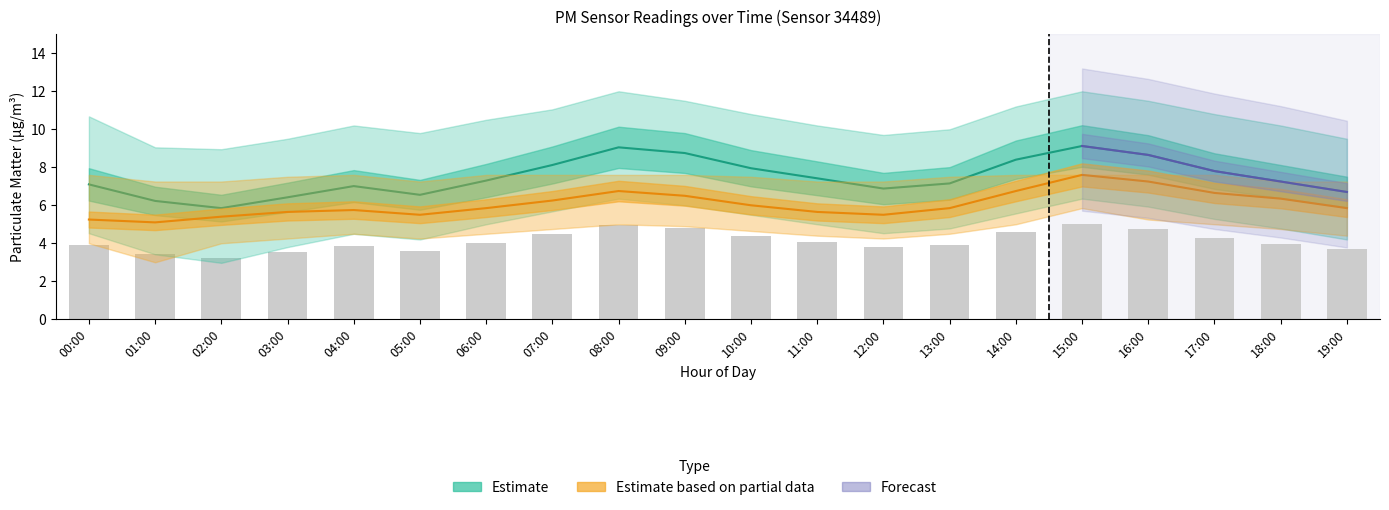

What is the sum of the P1_lower values at 02:00 and 00:00?

7.1